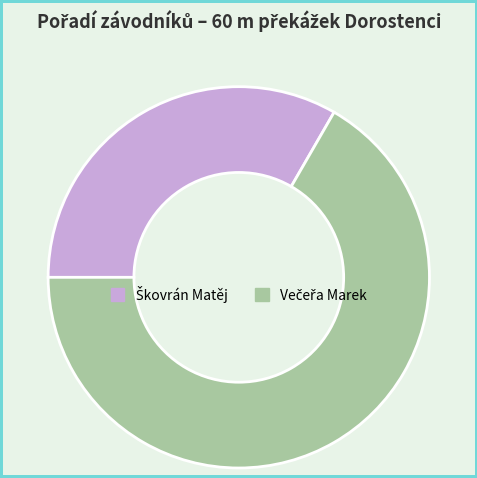

Is there a majority slice in this chart?

Yes